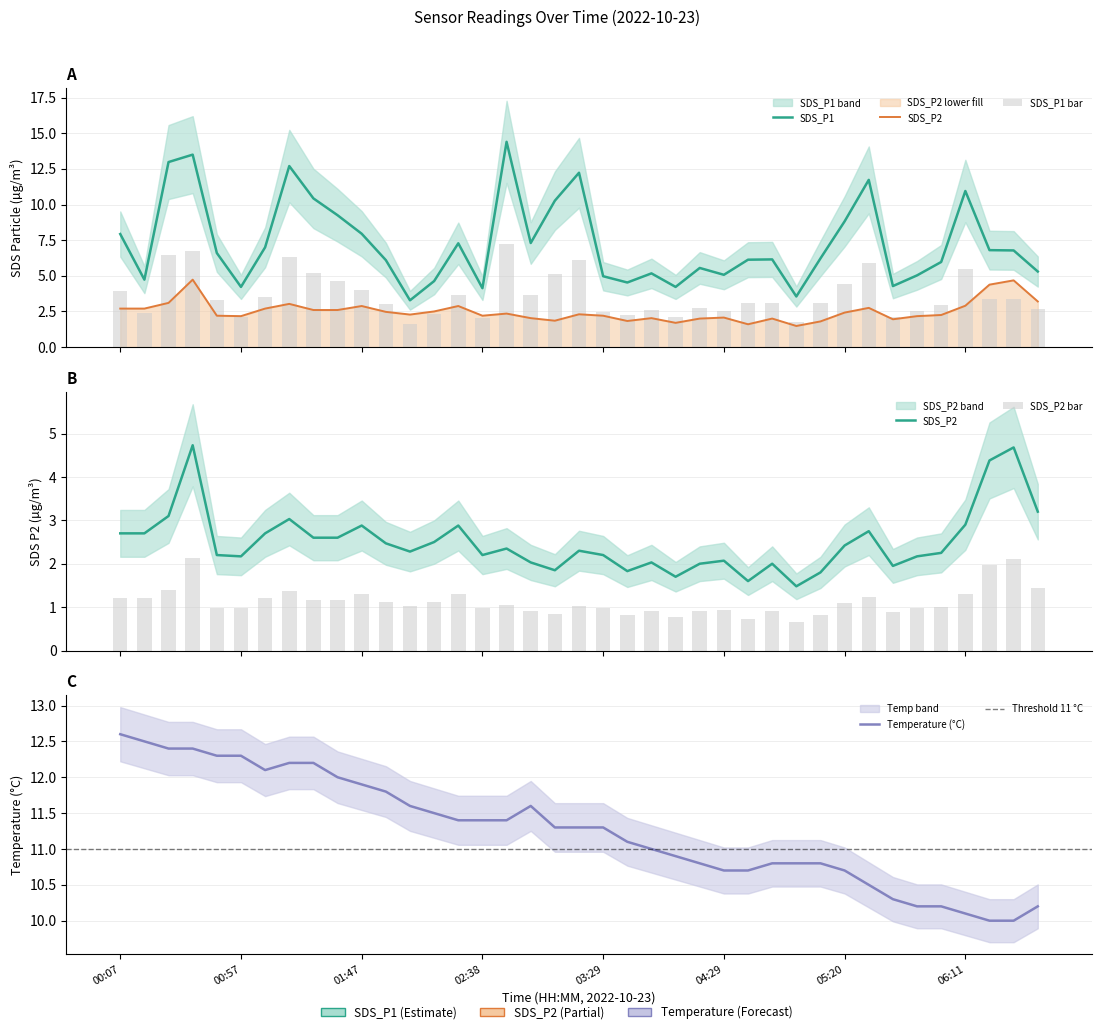

What is the sum of all SDS_P2 values?

97.7